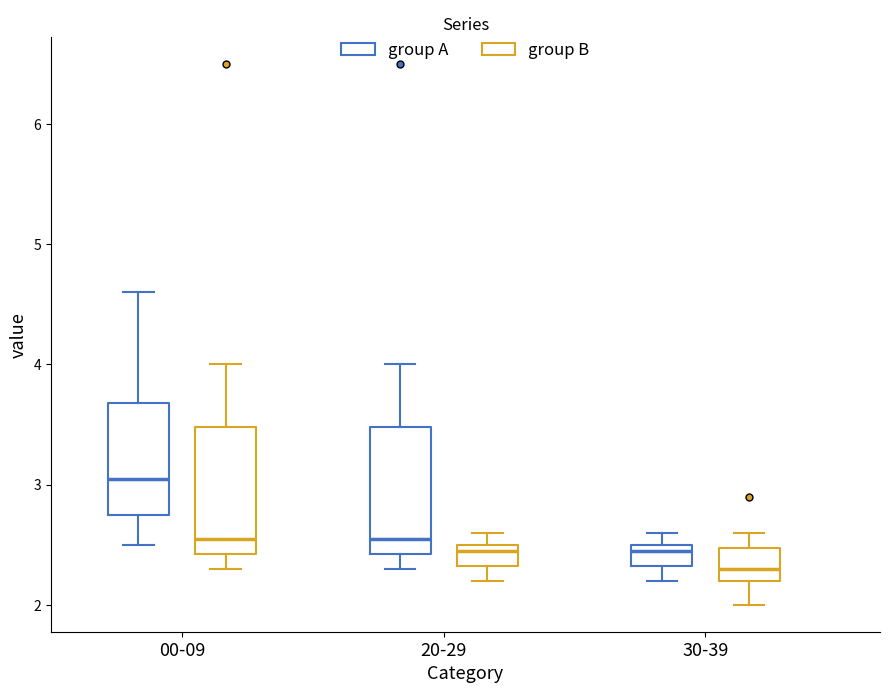

Reading left to right, transcribe this box plot: for each box, give where its median line is, the range the box spans, and where its two whiskers end, as read against the y-axis. The values are not printed on the chart, so give them approximately, as read against the axis.

00-09 (group A): median 3.1, box 2.8 to 3.7, whiskers 2.5 to 4.6
00-09 (group B): median 2.6, box 2.4 to 3.5, whiskers 2.3 to 4.0
20-29 (group A): median 2.6, box 2.4 to 3.5, whiskers 2.3 to 4.0
20-29 (group B): median 2.5 (just below the box's upper edge), box 2.3 to 2.5, whiskers 2.2 to 2.6
30-39 (group A): median 2.5 (just below the box's upper edge), box 2.3 to 2.5, whiskers 2.2 to 2.6
30-39 (group B): median 2.3, box 2.2 to 2.5, whiskers 2.0 to 2.6